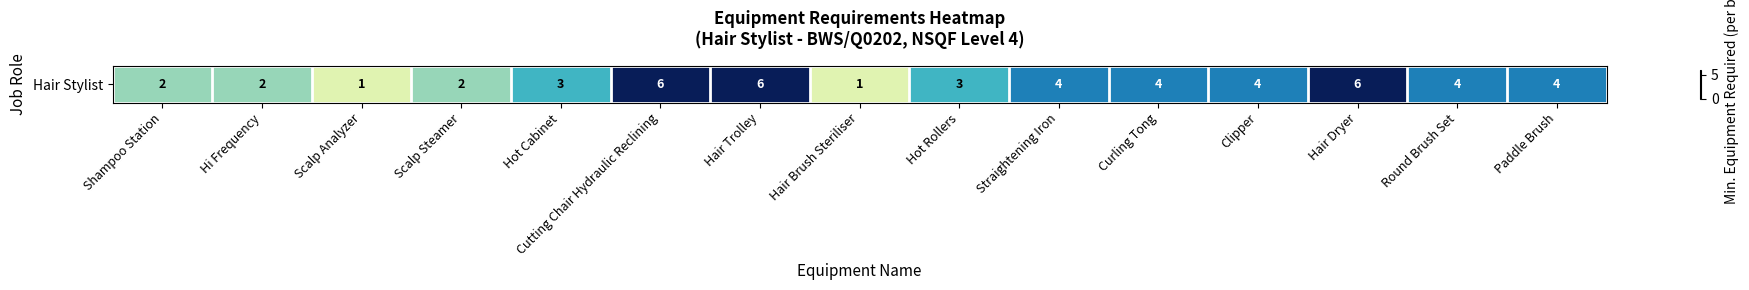

Which category has the lowest value across all series?

Scalp Analyzer